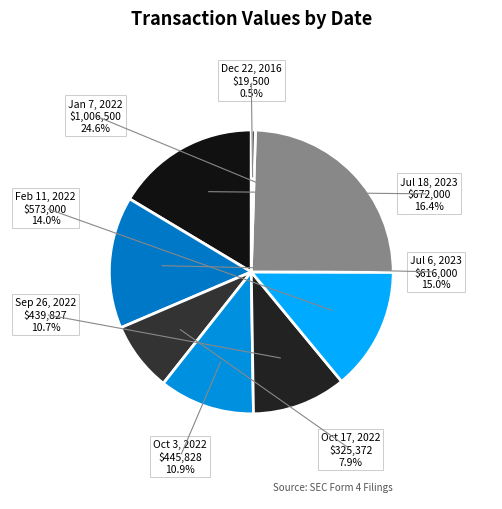

How many segments does this pie chart have?

8